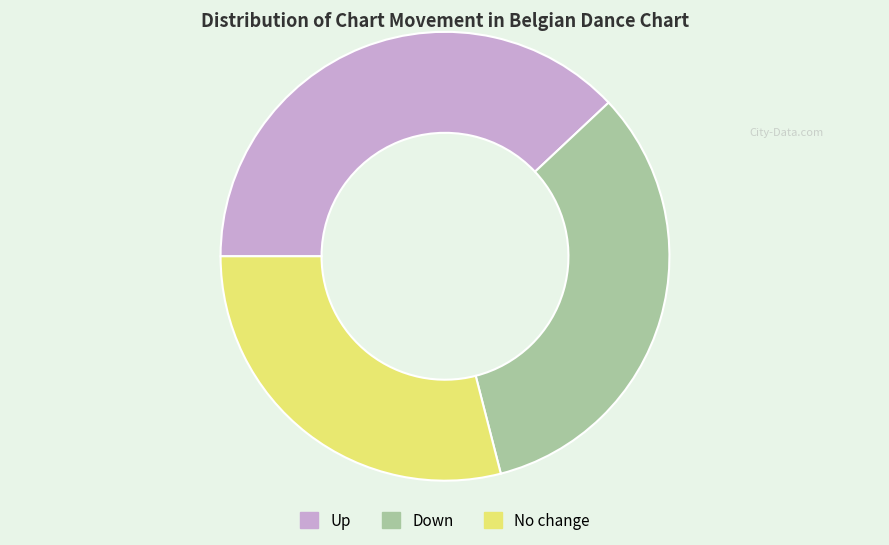

Rank the categories by value from highest to lowest.

Up, Down, No change